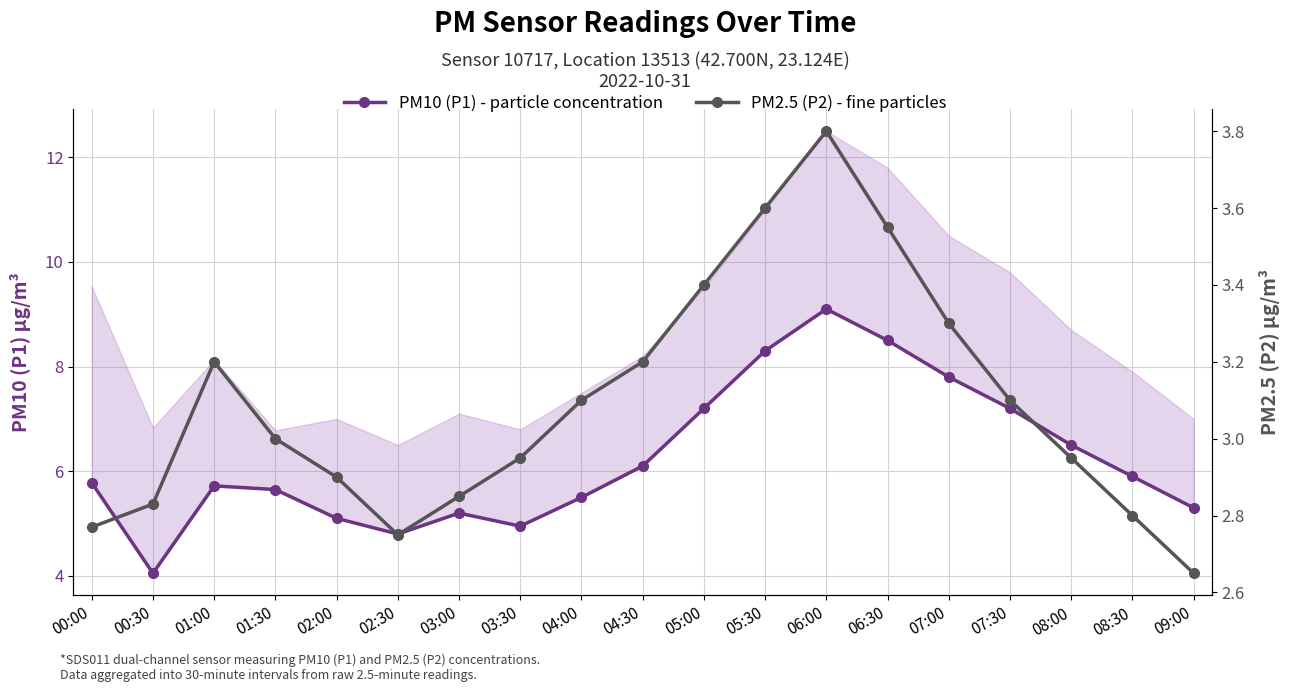

What position from the left is 09:00?

19